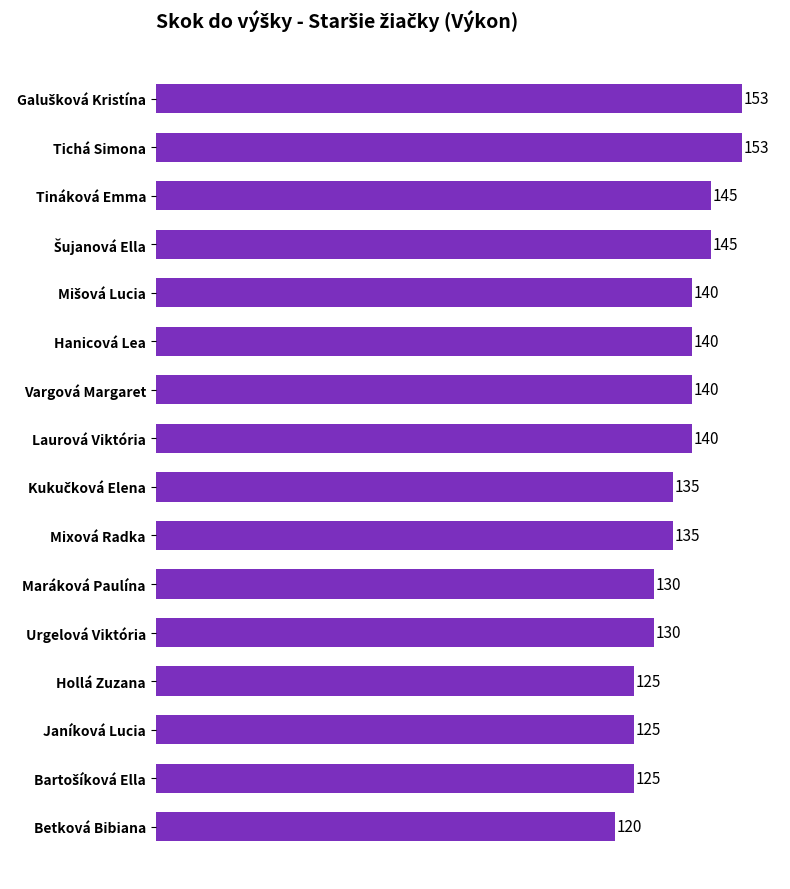

Is it true that the value at Tichá Simona is 213?

False